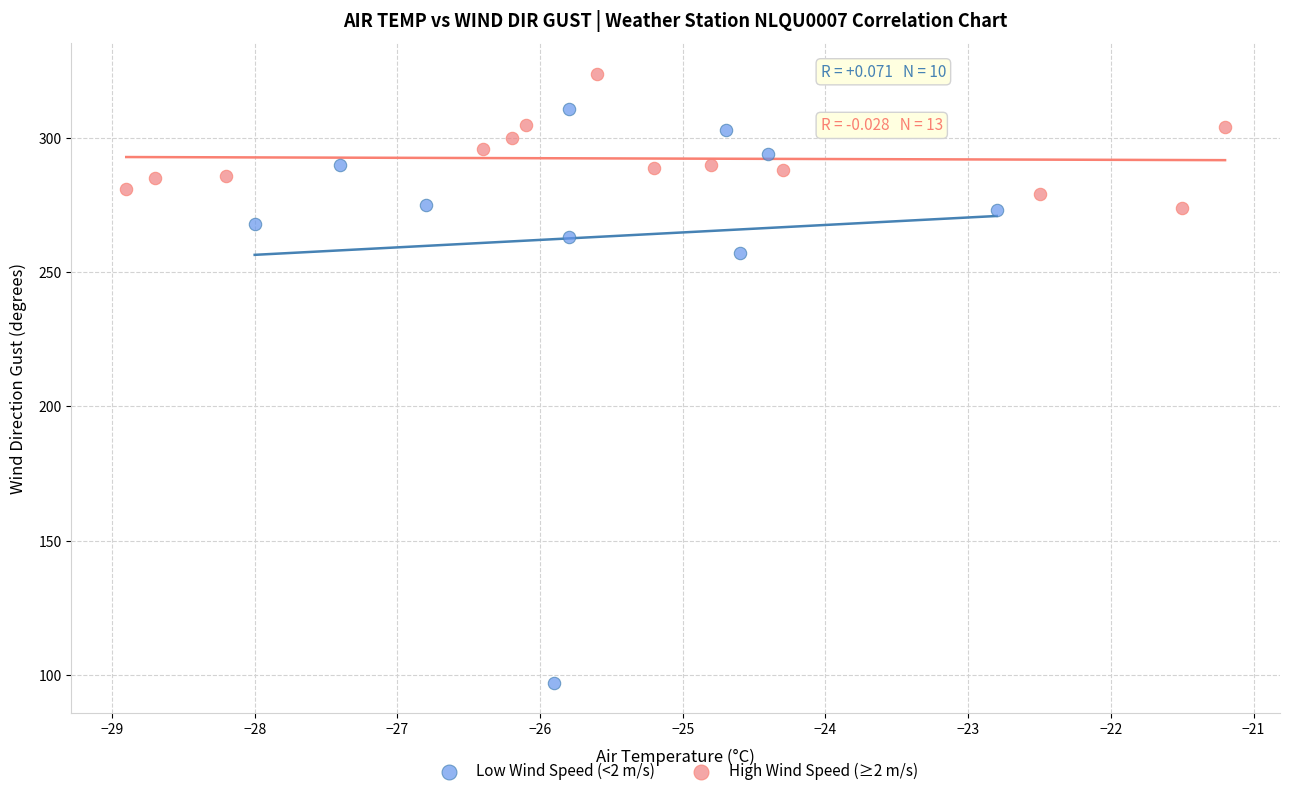

Which series contains the highest Y value?

High Wind Speed (≥2 m/s)